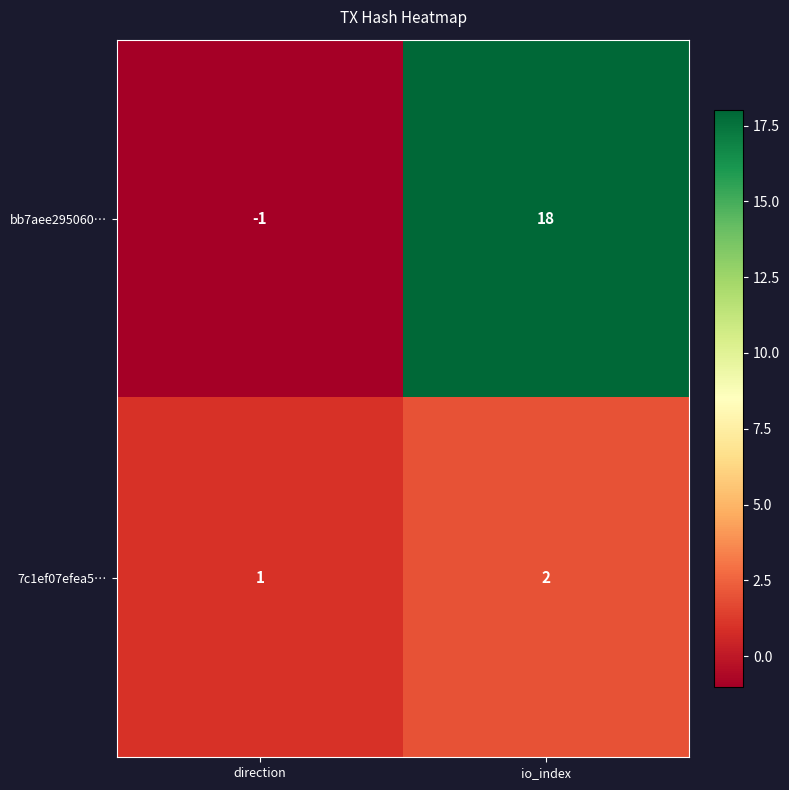

What is the sum of all 7c1ef07efea5… values?

3